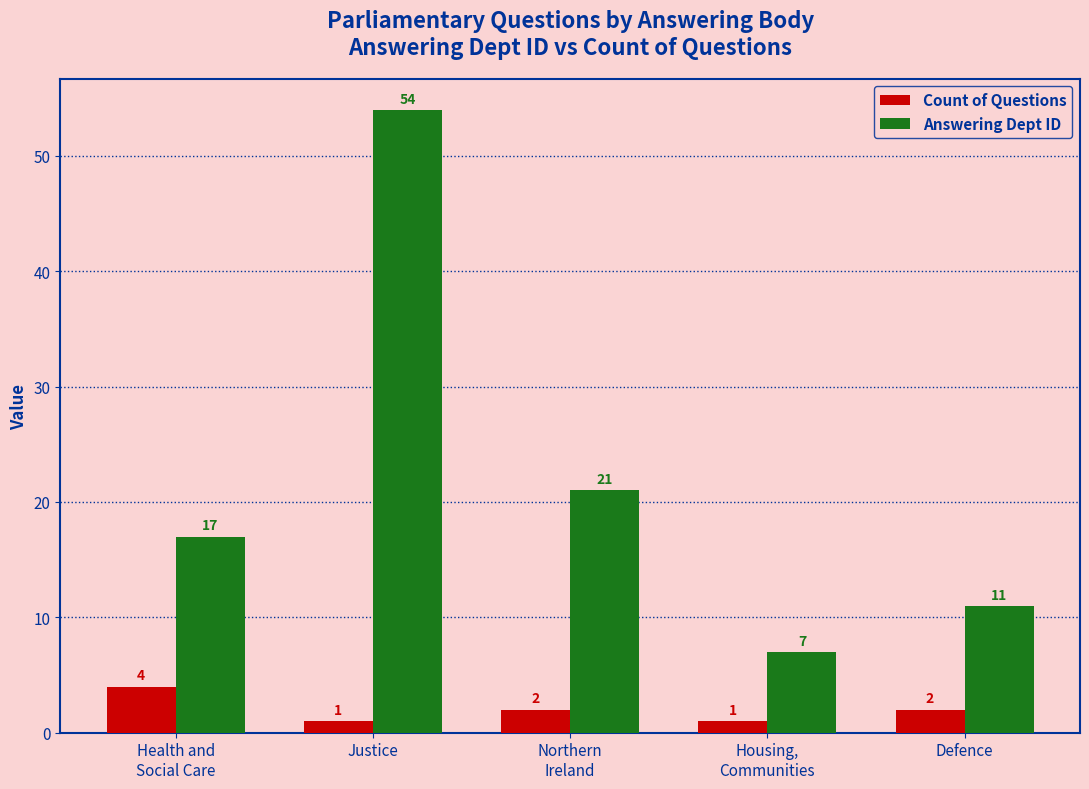

Which series has the largest total across all categories?

Answering Dept ID